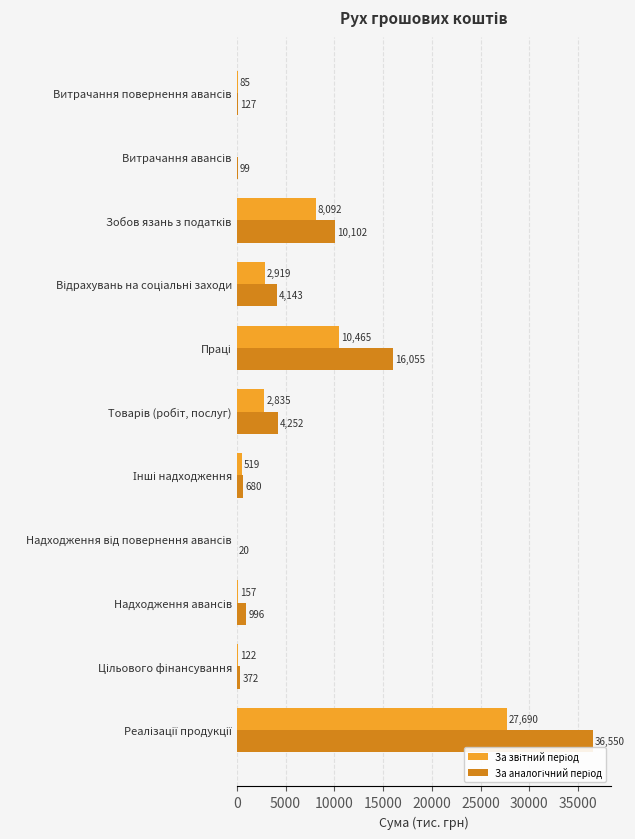

What is the average value of the За звітний період series?

4808